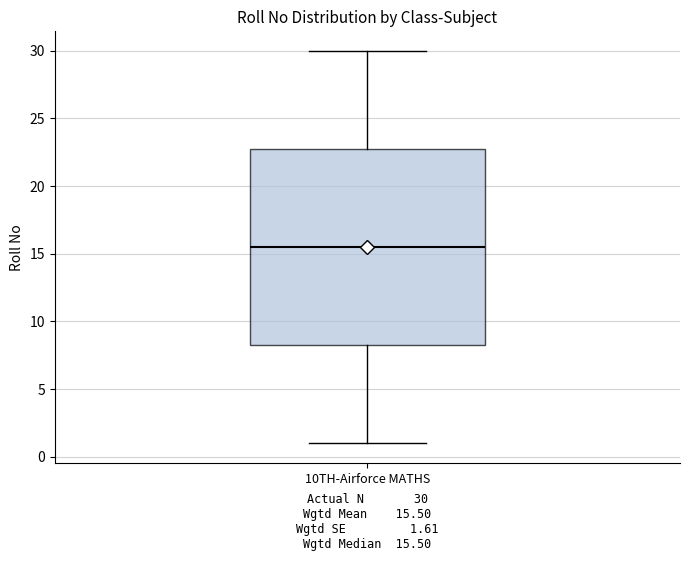

Where does the lower whisker of the box for 10TH-Airforce MATHS end on the y-axis? The values are not printed on the chart, so give them approximately, as read against the axis.

1.0